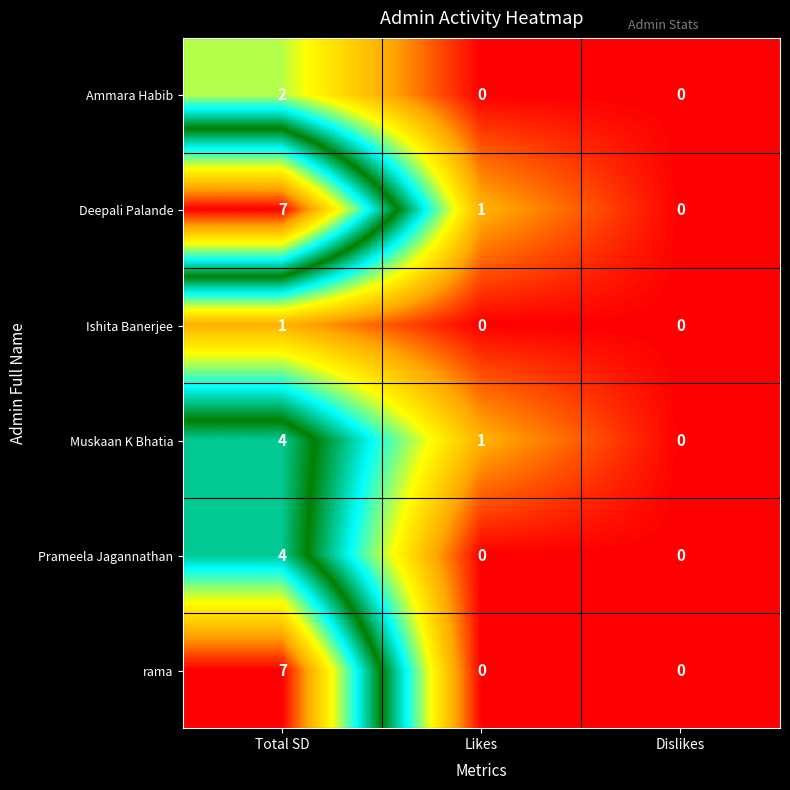

Reading right to left, extract all data points from this chart.

Ammara Habib: Dislikes=0	Likes=0	Total SD=2
Deepali Palande: Dislikes=0	Likes=1	Total SD=7
Ishita Banerjee: Dislikes=0	Likes=0	Total SD=1
Muskaan K Bhatia: Dislikes=0	Likes=1	Total SD=4
Prameela Jagannathan: Dislikes=0	Likes=0	Total SD=4
rama: Dislikes=0	Likes=0	Total SD=7